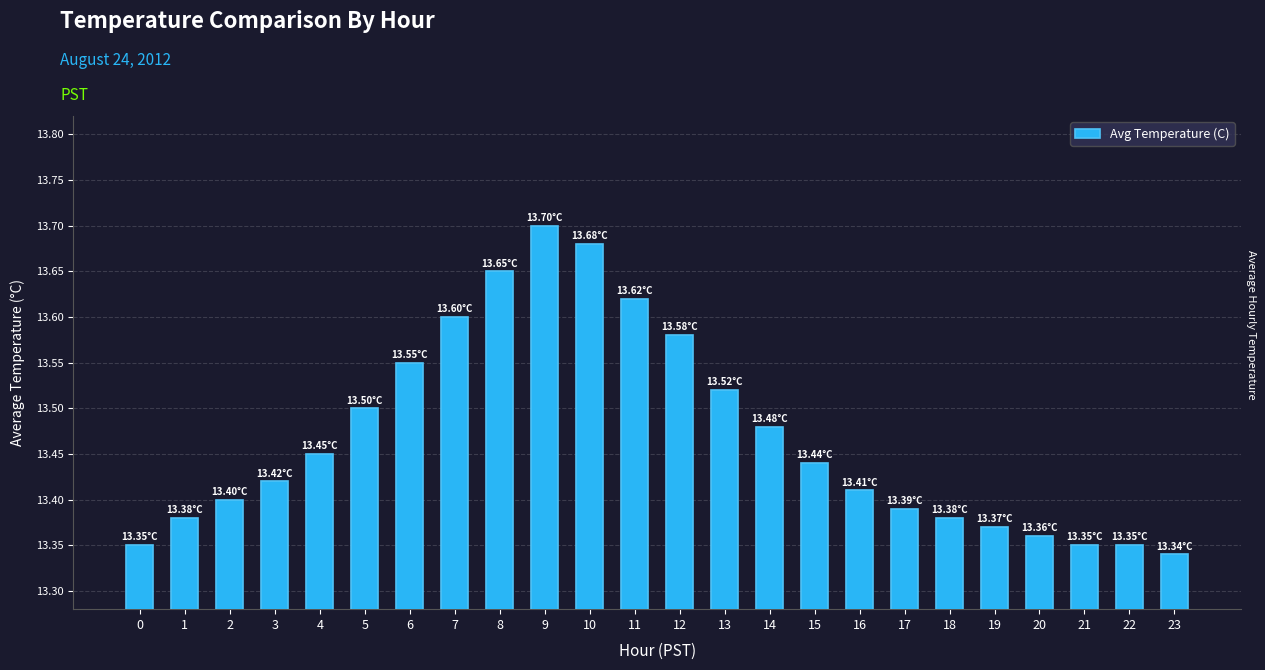

What is the sum of the values at 23 and 1?

26.7